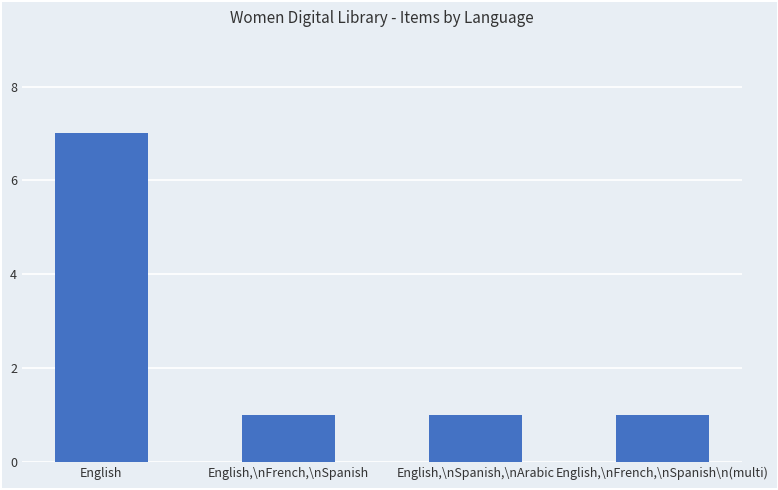

What is the sum of the values at English,\nSpanish,\nArabic and English?

8